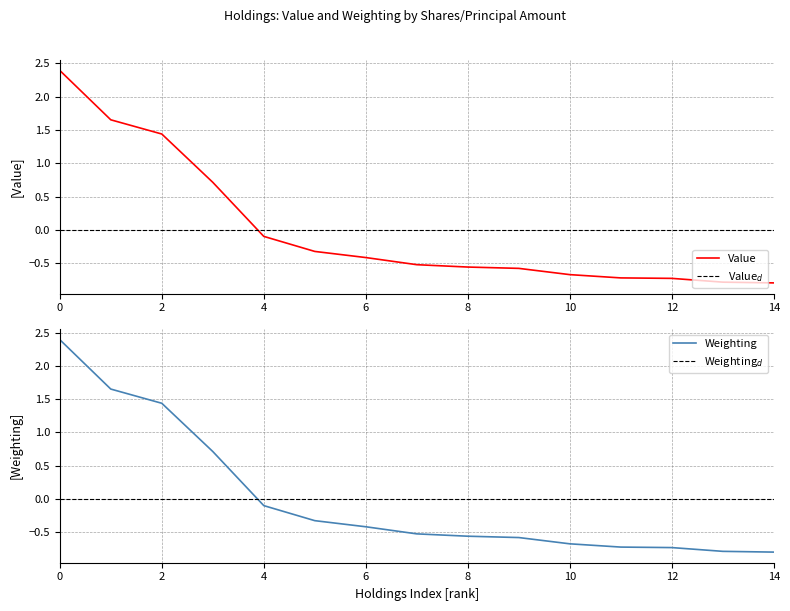

How many lines are shown in the chart?

4